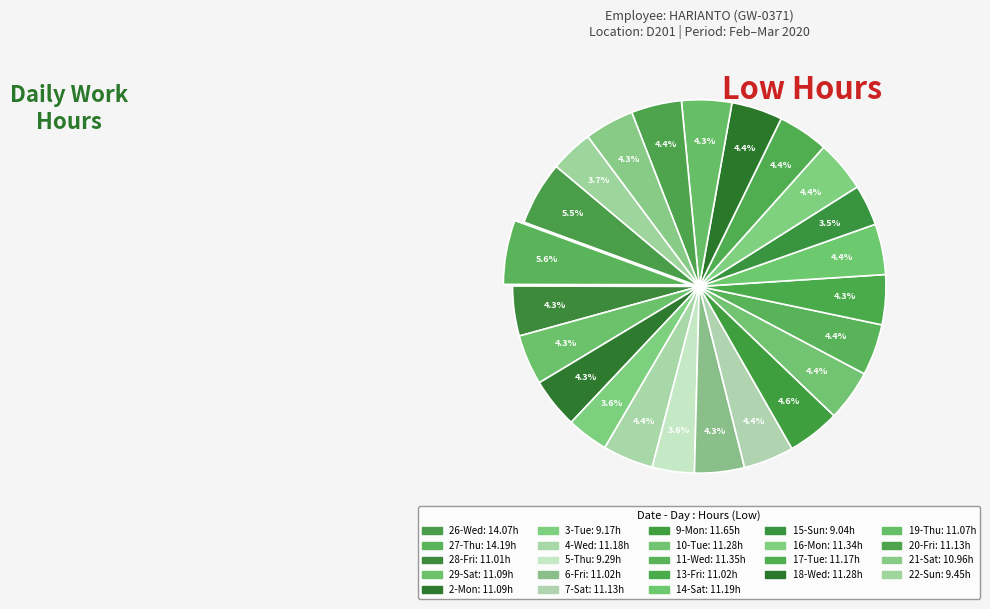

Count the number of slices in the pie.

23